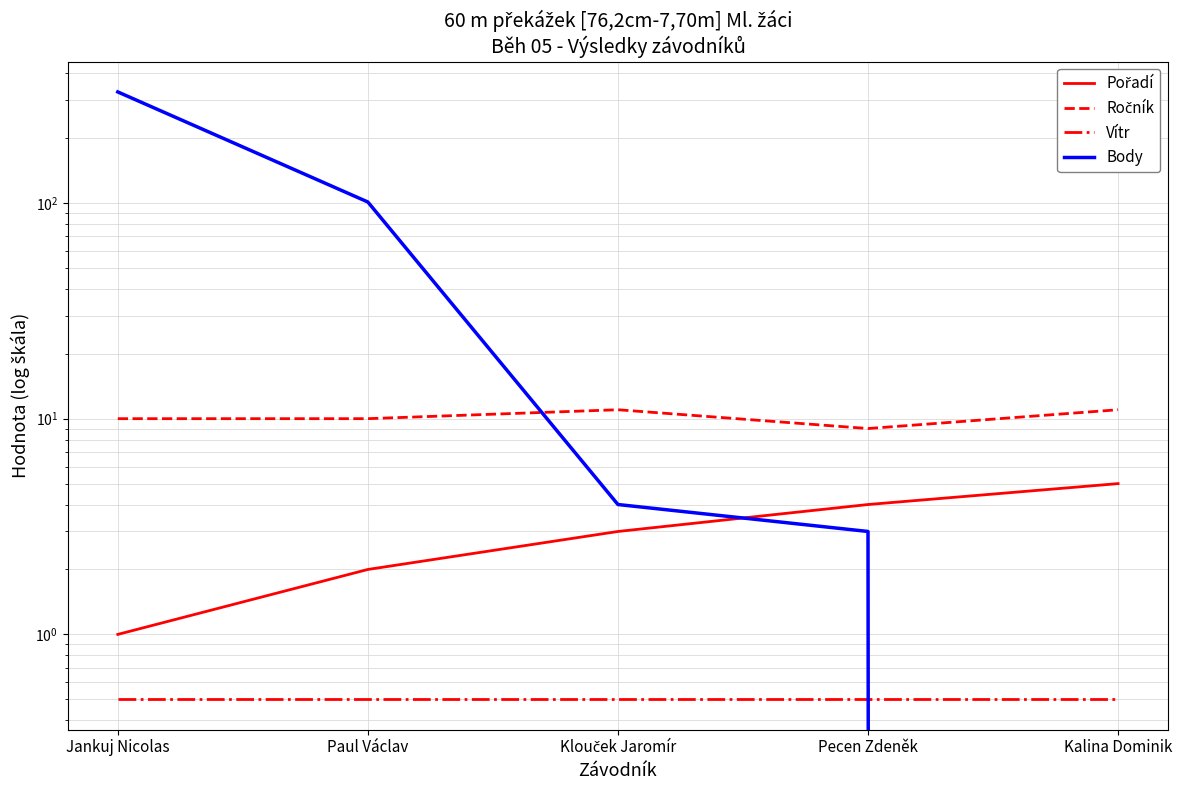

Rank the series at Kalina Dominik from highest to lowest value.

Ročník, Pořadí, Vítr, Body